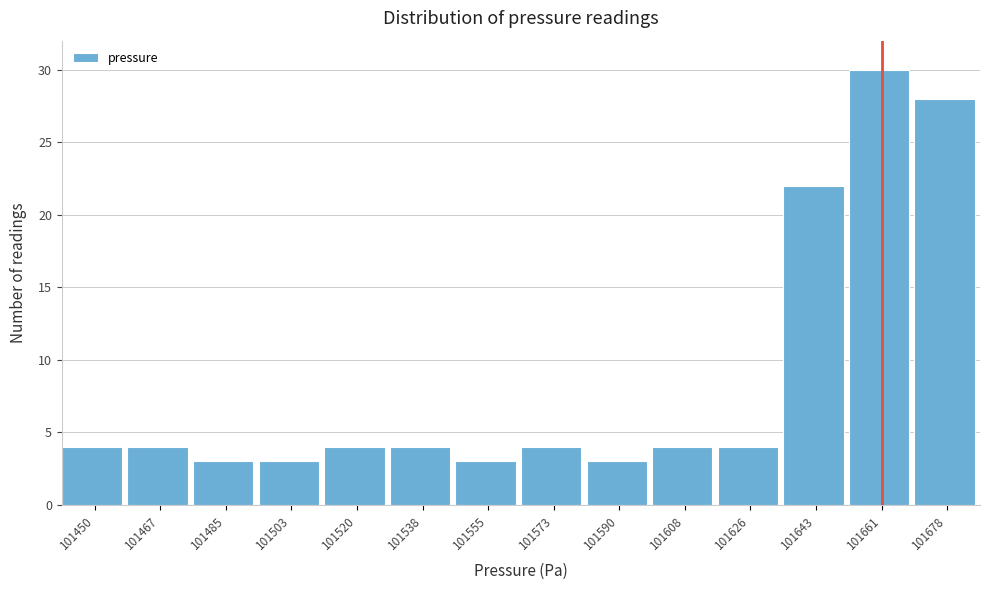

Reading left to right, transcribe all the data shown in this chart.

101450=4	101467=4	101485=3	101503=3	101520=4	101538=4	101555=3	101573=4	101590=3	101608=4	101626=4	101643=22	101661=30	101678=28